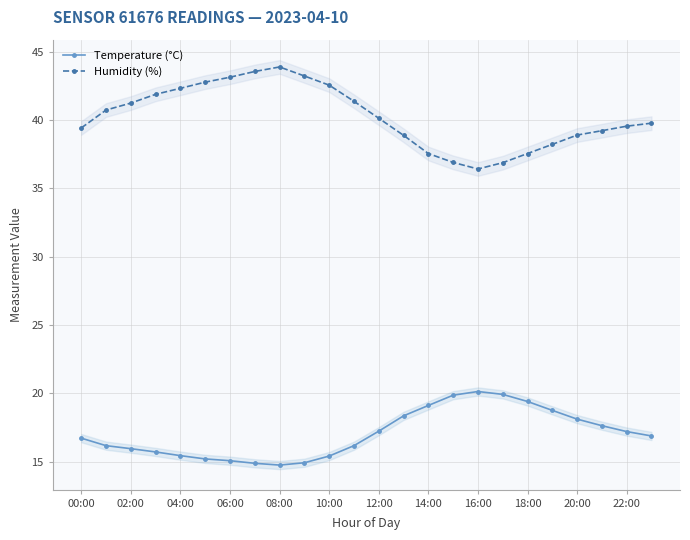

The value of Temperature (°C) at 20:00 is 18.1. True or false?

True